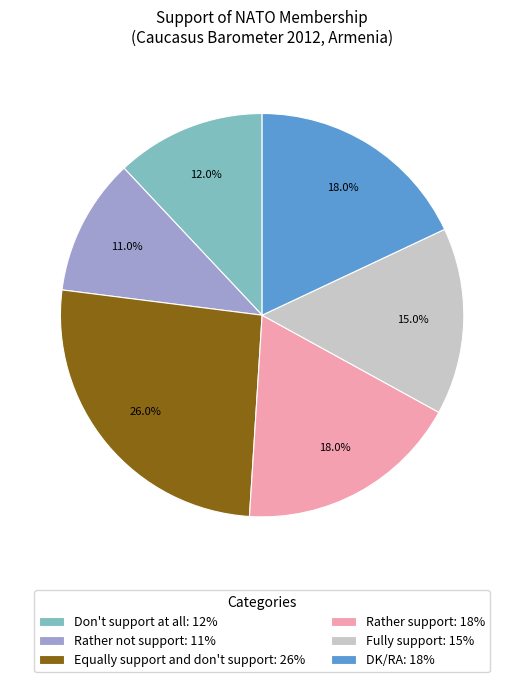

What is the ratio of the value at Rather not support: 11% to the value at DK/RA: 18%?

0.6